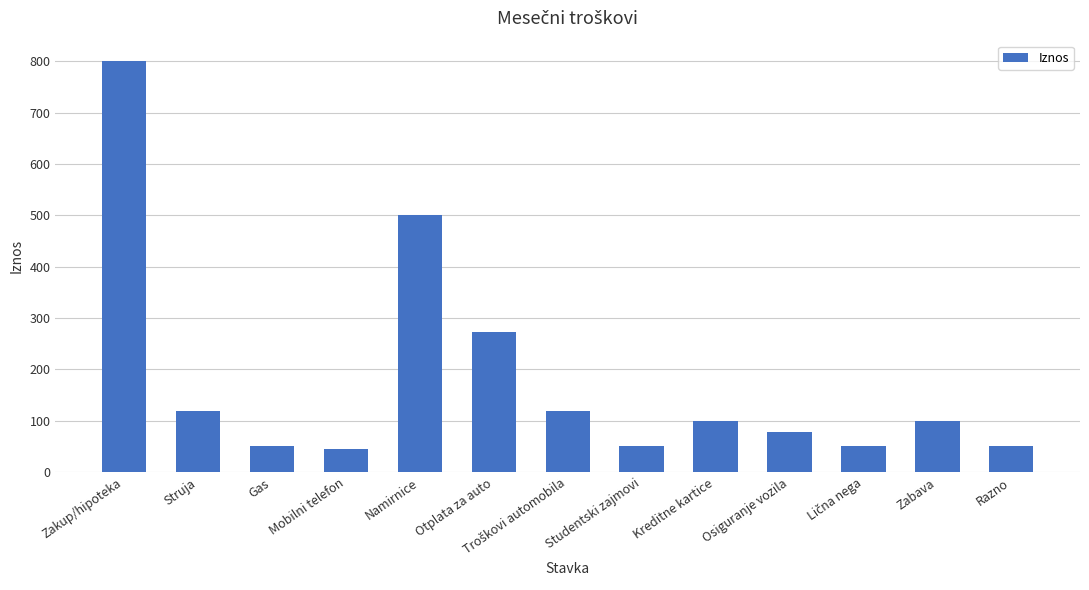

Reading left to right, list all the values displayed in this chart.

800	120	50	45	500	273	120	50	100	78	50	100	50